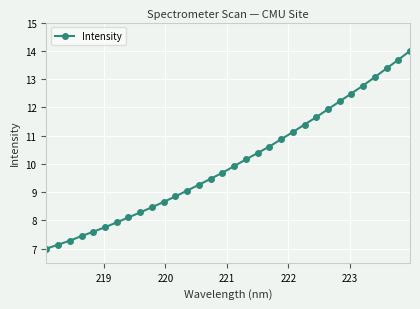

What is the difference between the maximum and minimum values?

7.0